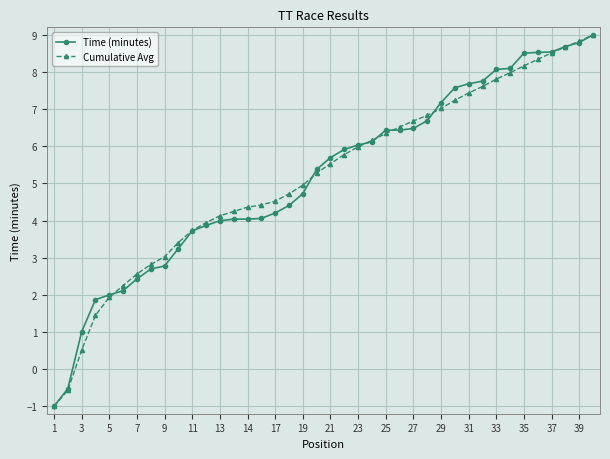

What is the value of the Cumulative Avg point at the 9th from the left?

3.0